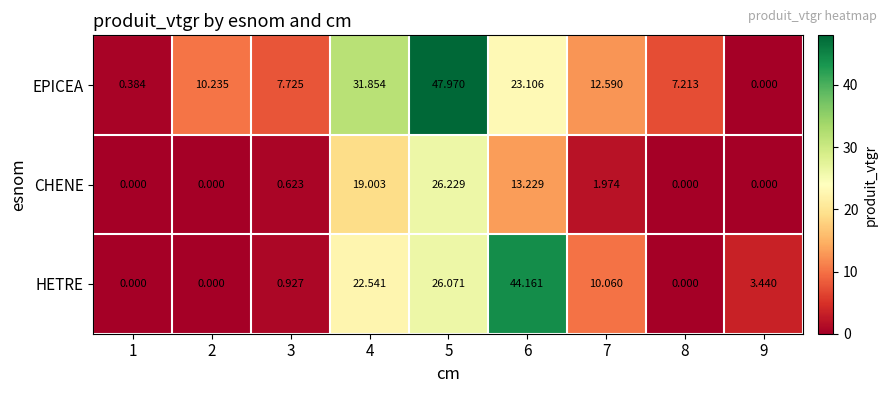

Rank the series by their average value, from lowest to highest.

CHENE, HETRE, EPICEA